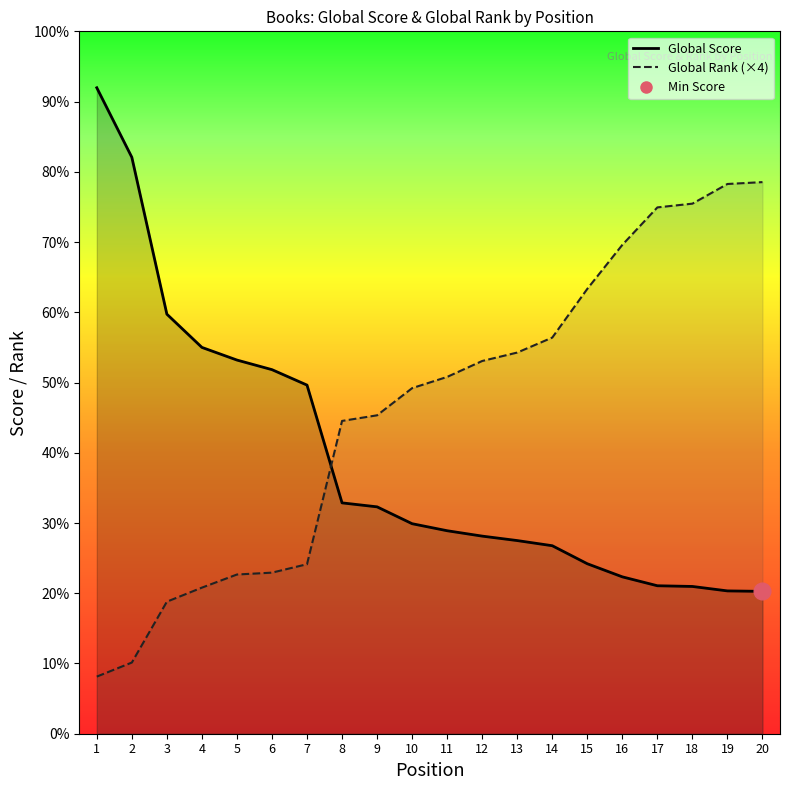

Which category has the lowest value in the Global Score series?

20